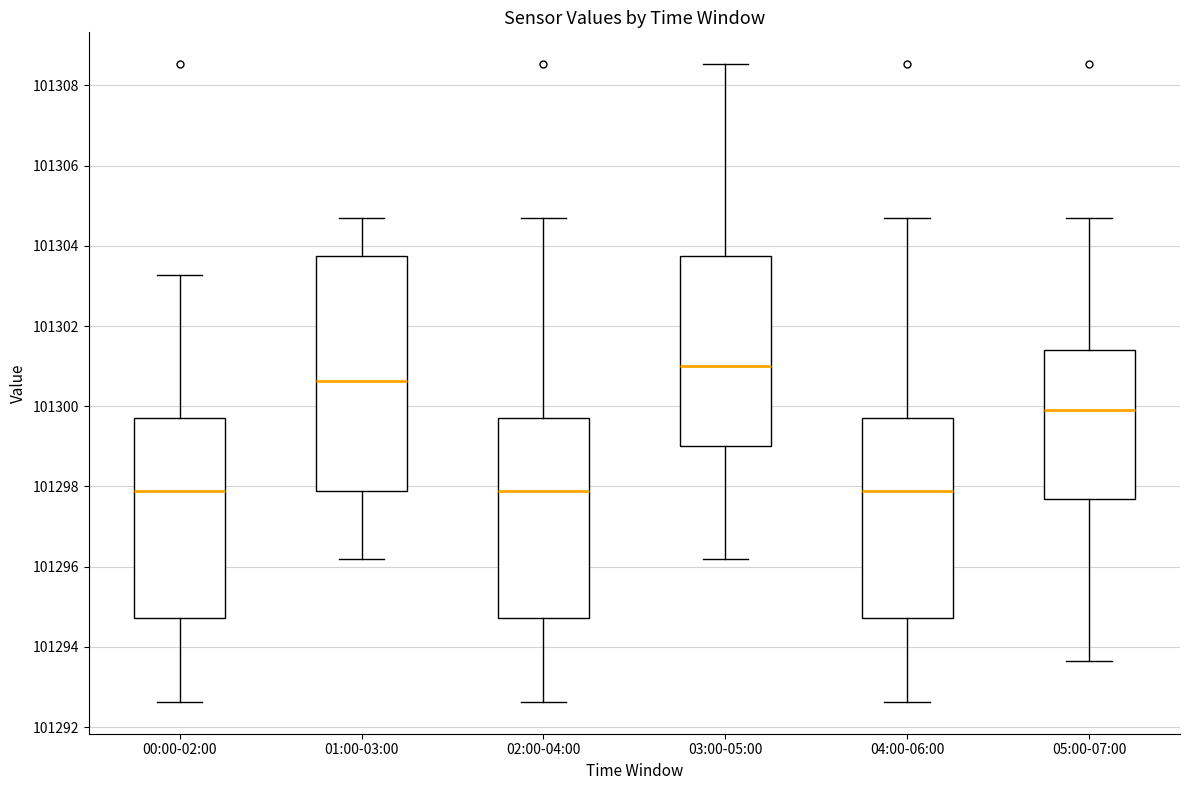

Which box has the highest median line?

03:00-05:00